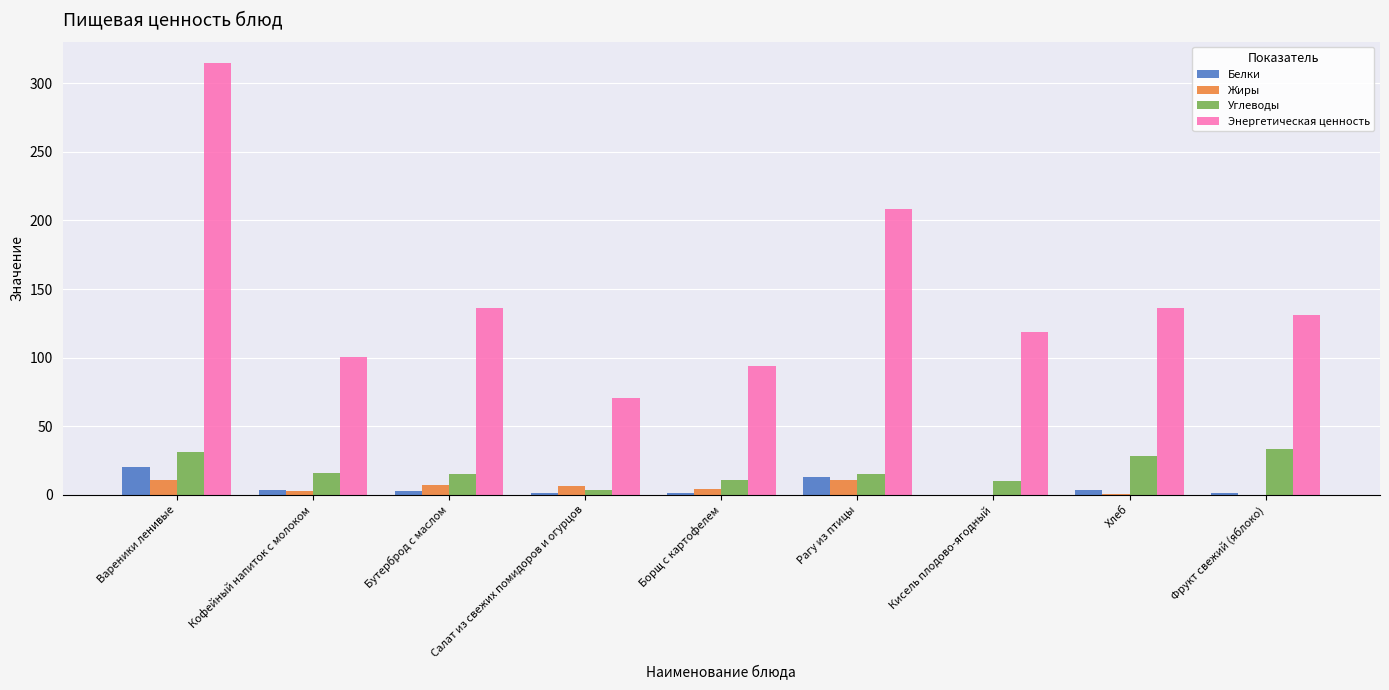

How many groups of bars are there?

9